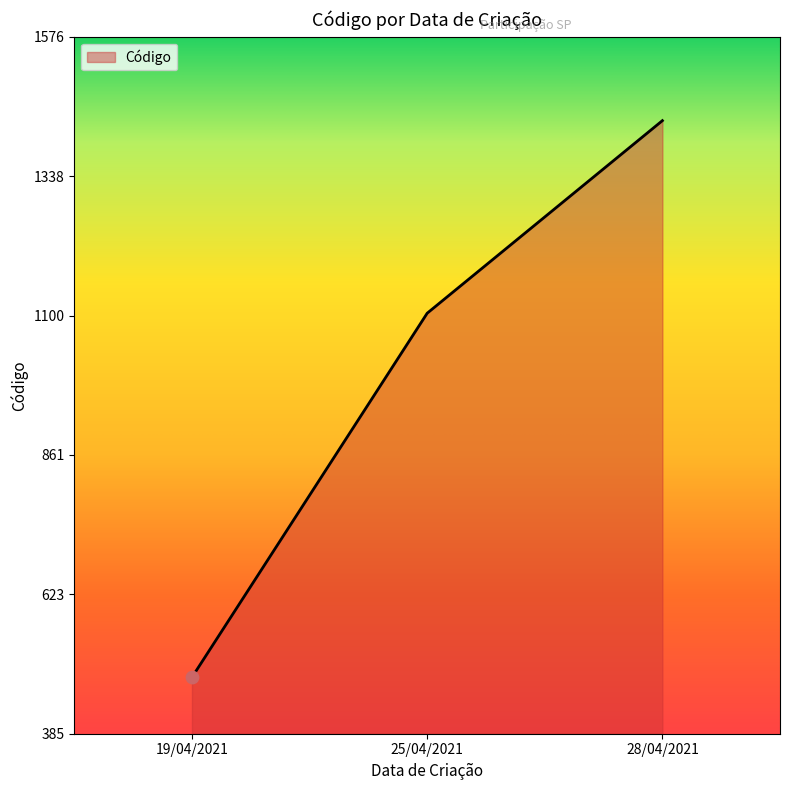

What is the ratio of the value at 19/04/2021 to the value at 25/04/2021?

0.4